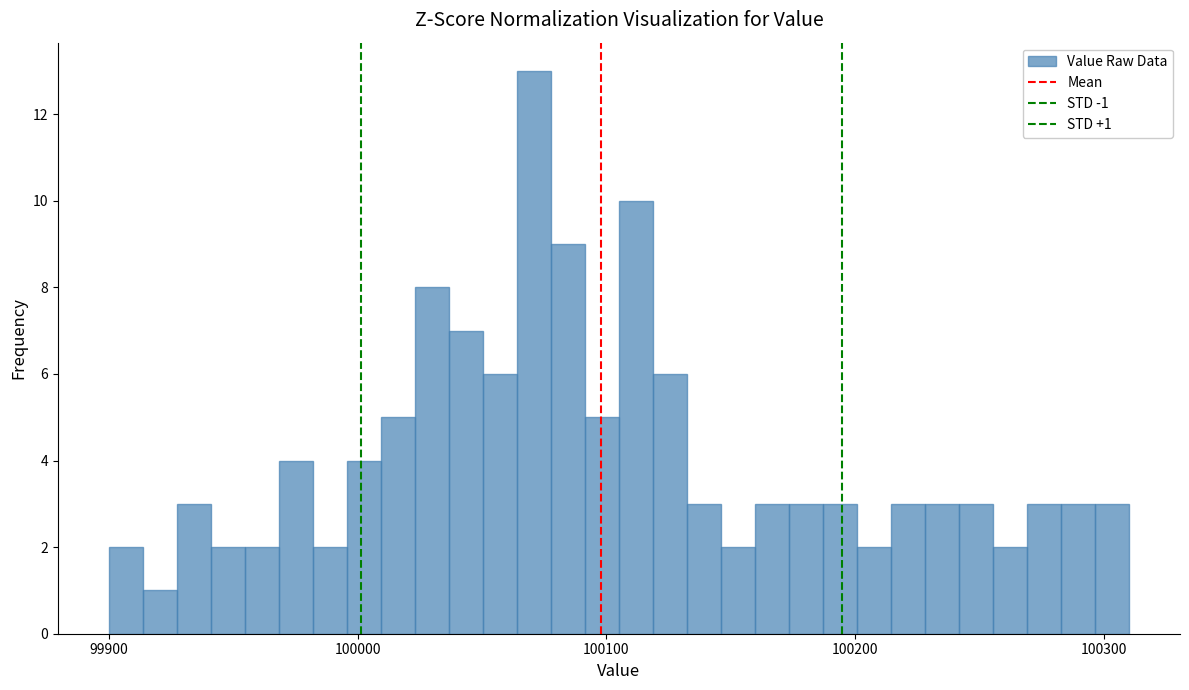

Around what value on the x-axis is the tallest bar? Give the approximate position of its centre, as read against the axis.

100070